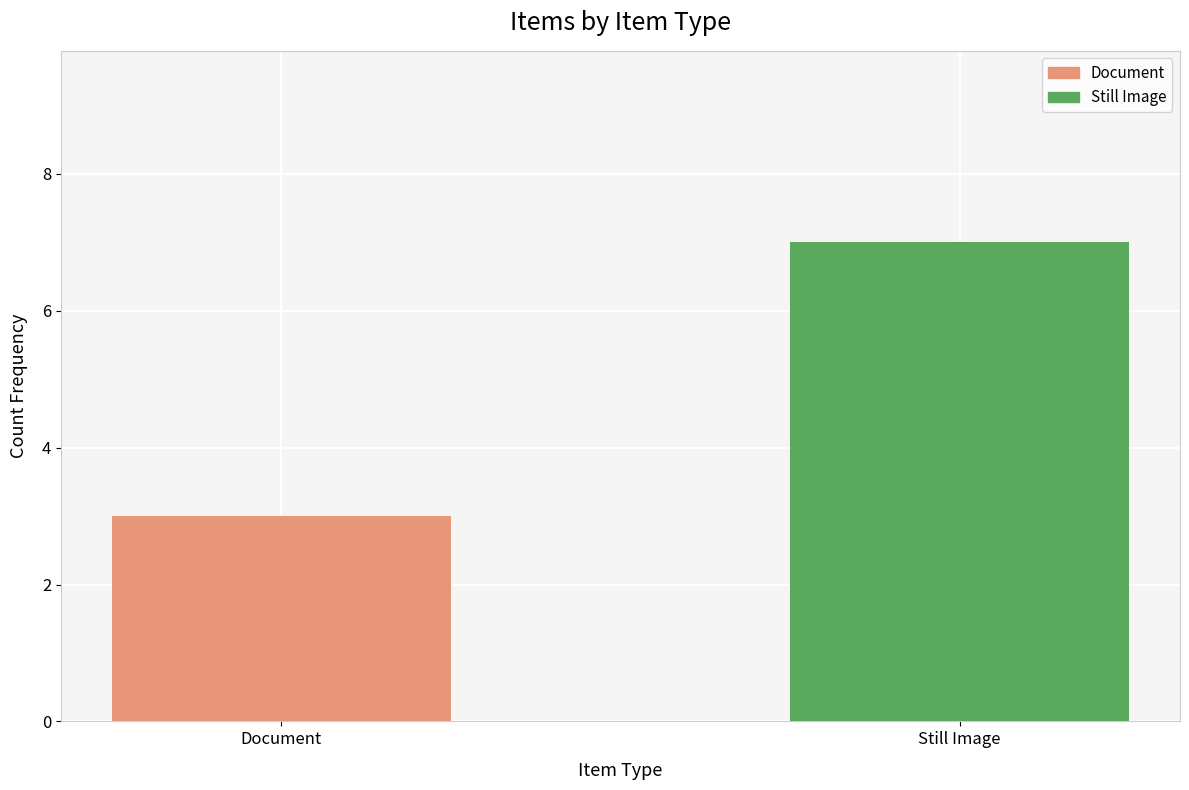

What position from the right is Document?

2